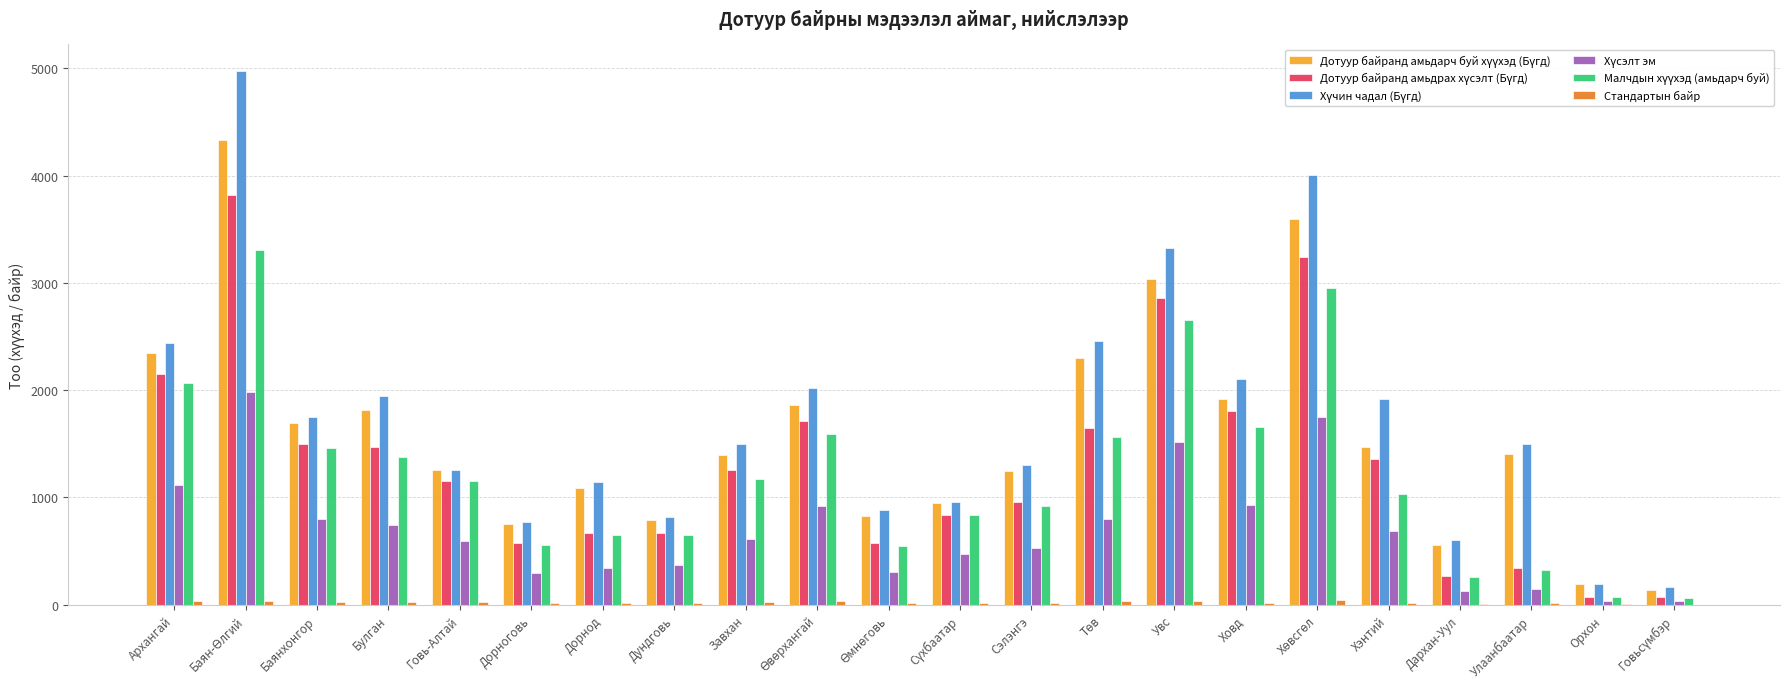

What is the difference between the maximum and minimum values in the Дотуур байранд амьдрах хүсэлт (Бүгд) series?

3743